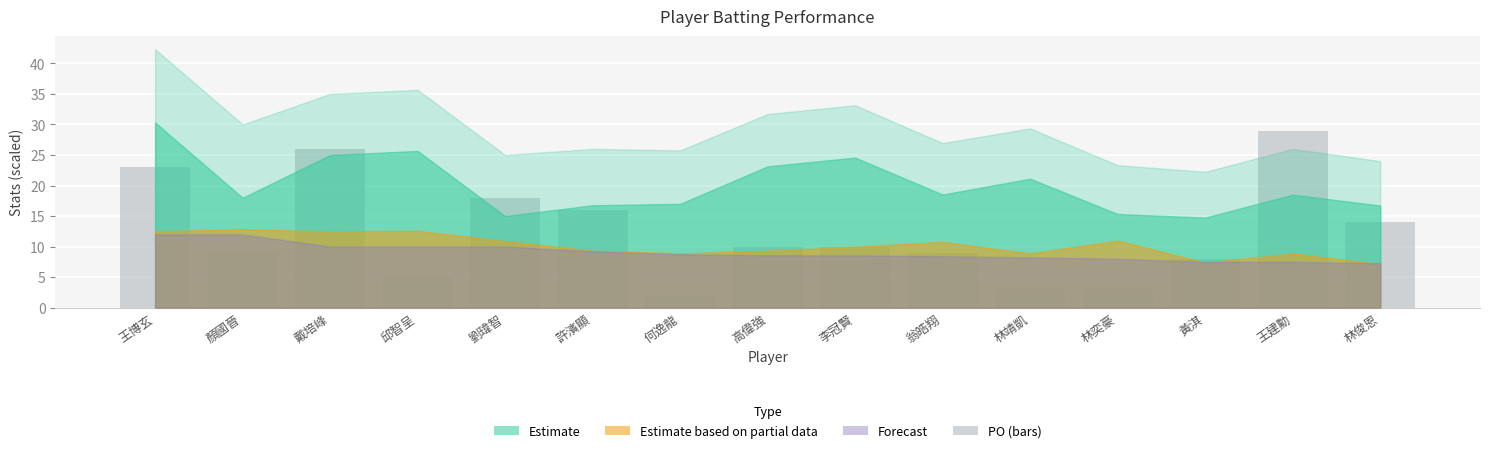

Reading left to right, what are all the values shown in this chart?

23	9	26	5	18	16	2	10	10	9	3	3	8	29	14